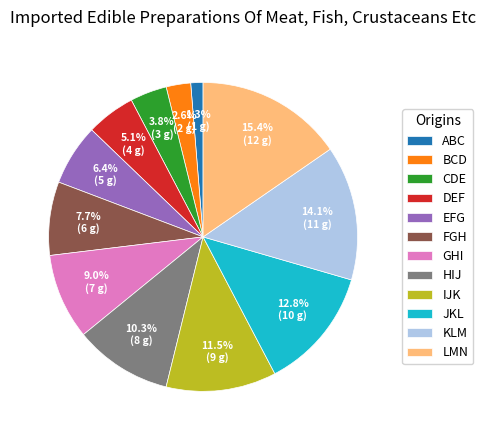

How many segments does this pie chart have?

12